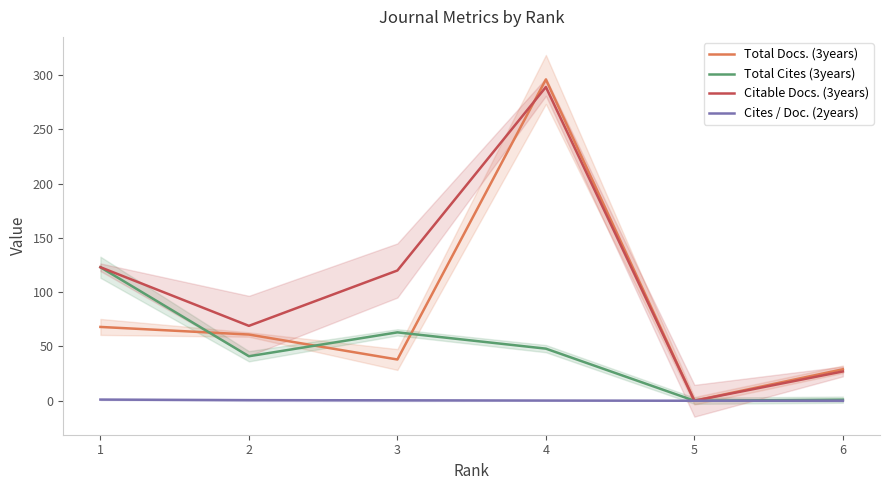

True or false: Citable Docs. (3years) and Total Cites (3years) cross at least once.

False